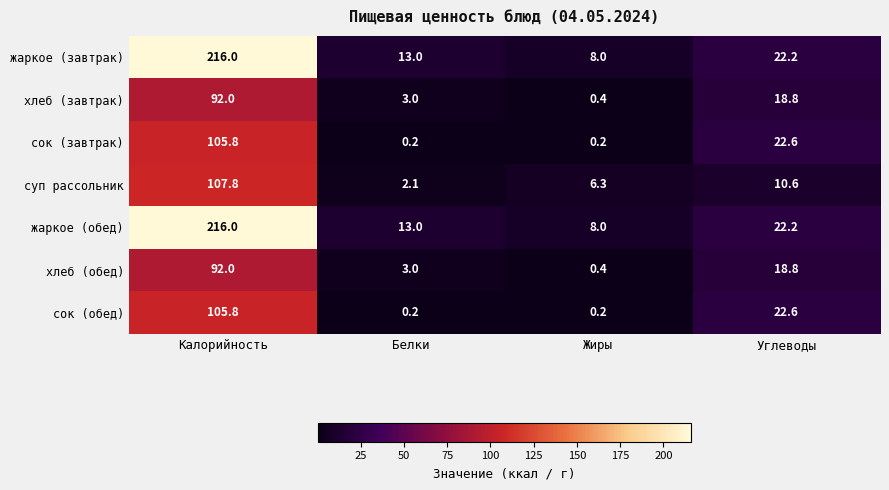

List the labels in order of жаркое (завтрак) value, smallest first.

Жиры, Белки, Углеводы, Калорийность